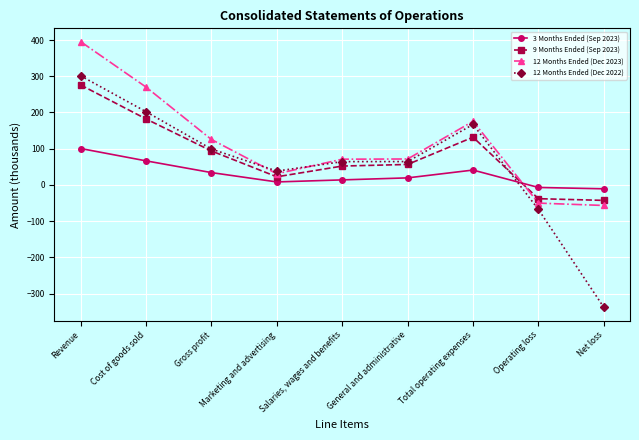

Which series changed the most between Cost of goods sold and Net loss?

12 Months Ended (Dec 2022)